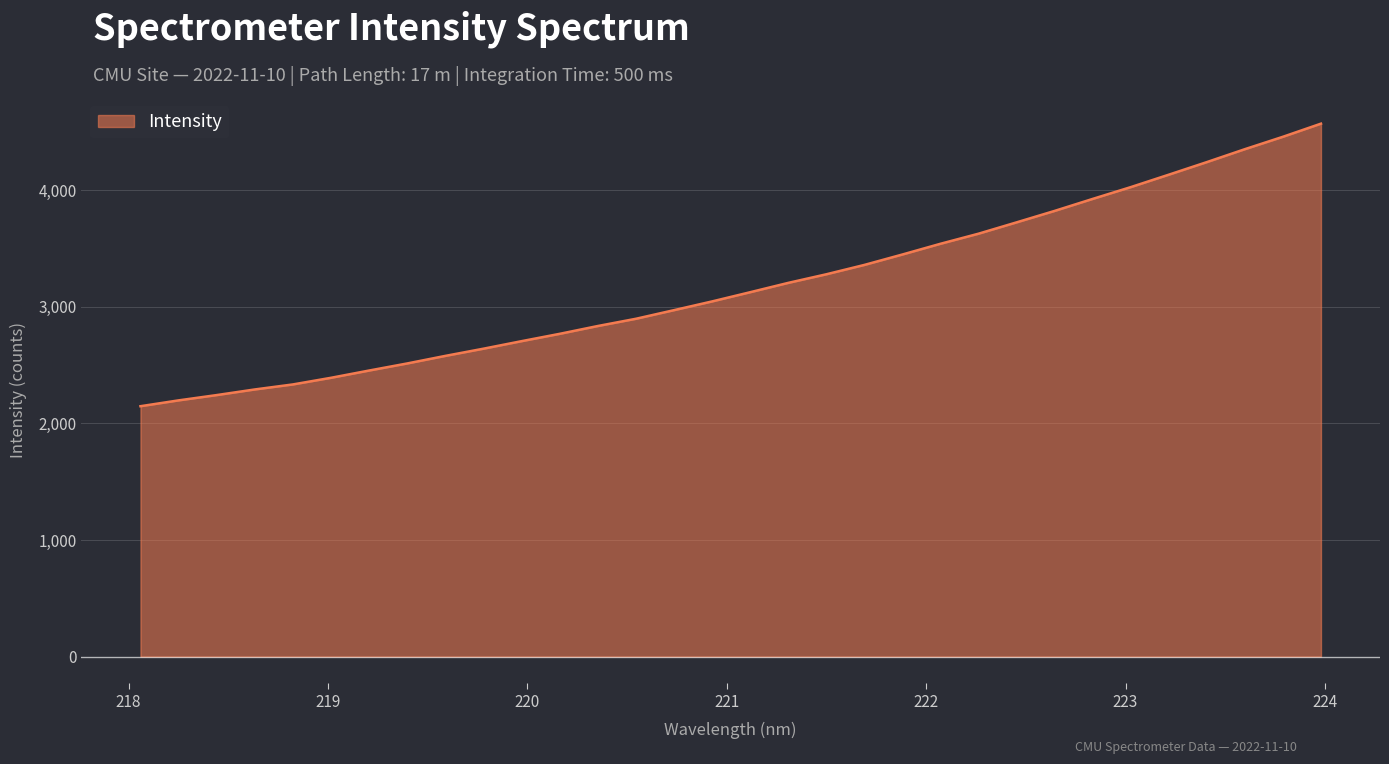

What is the difference between the maximum and second lowest values?

2373.6